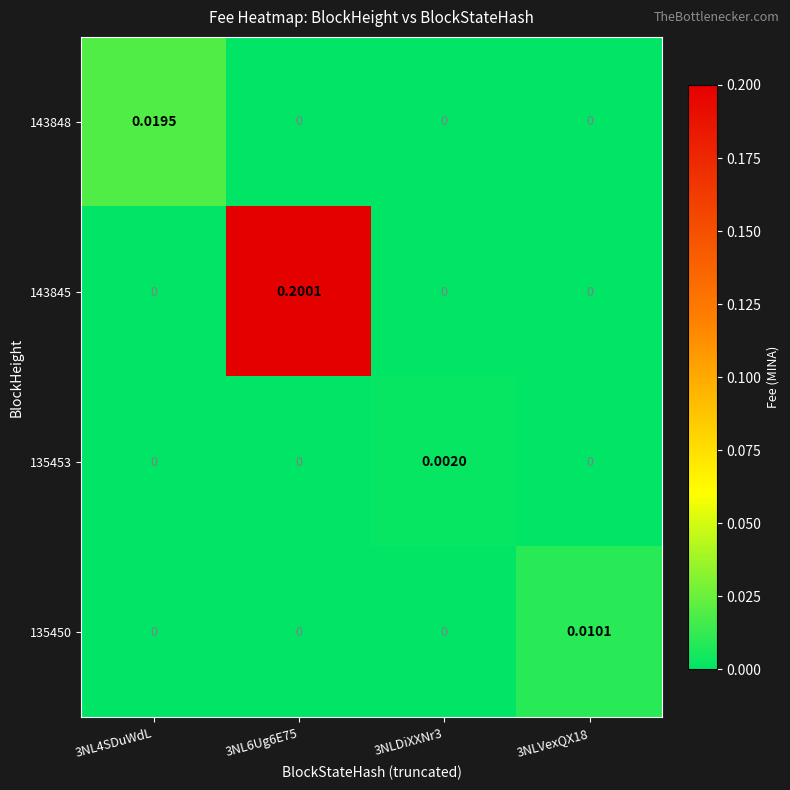

Is the value of 143848 at 3NL6Ug6E75 greater than the value of 143845 at 3NL6Ug6E75?

No